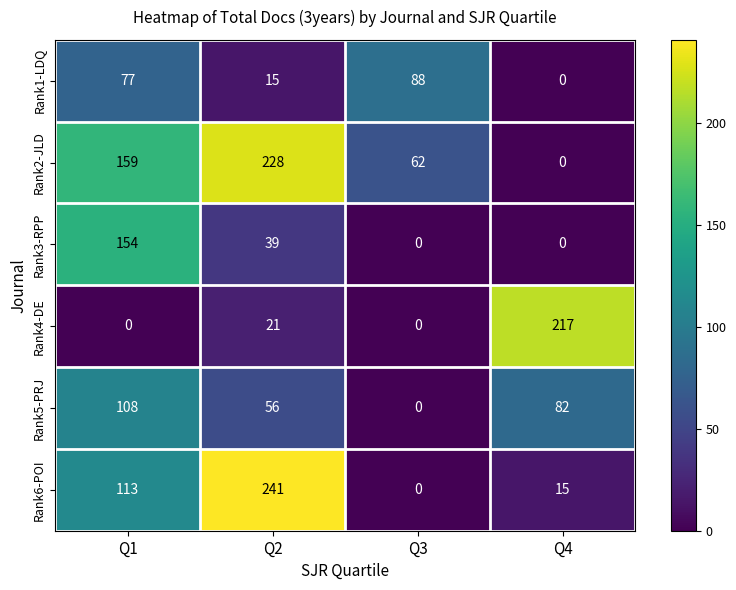

What is the sum of all Rank1-LDQ values?

180